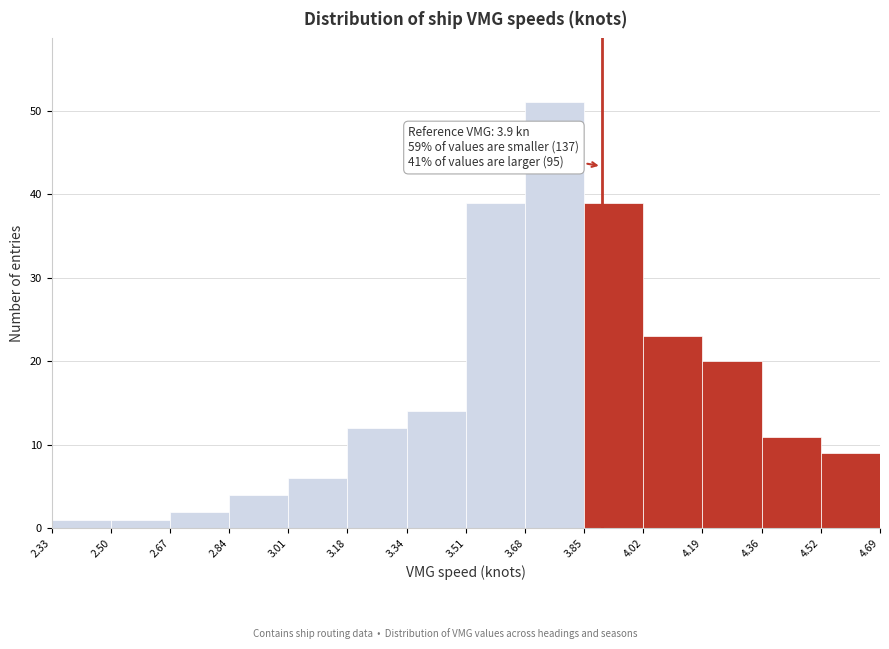

Which range on the x-axis has the tallest bar?

3.68 to 3.85